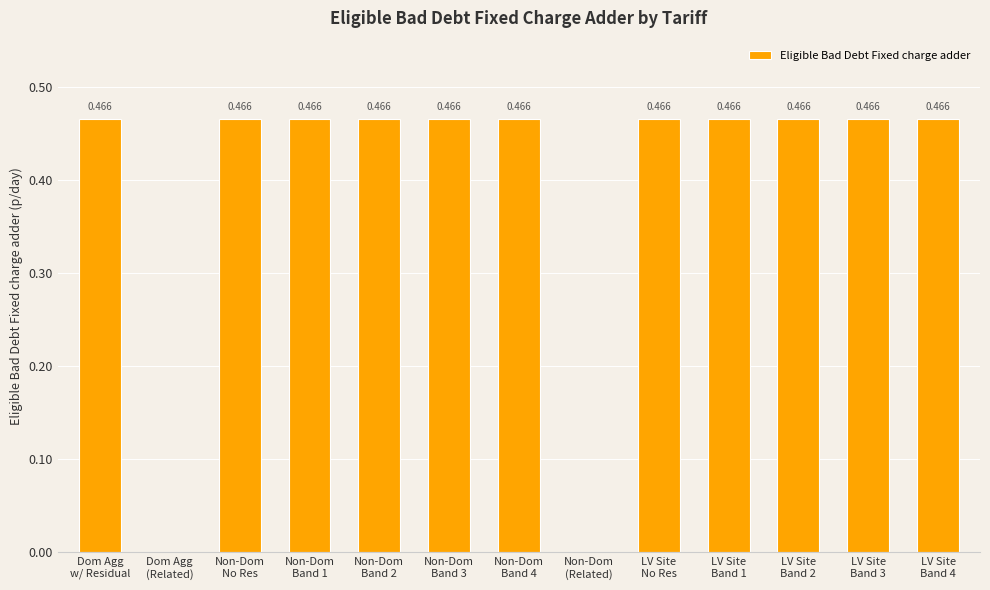

What is the difference between the values at Dom Agg
(Related) and LV Site
Band 2?

0.5